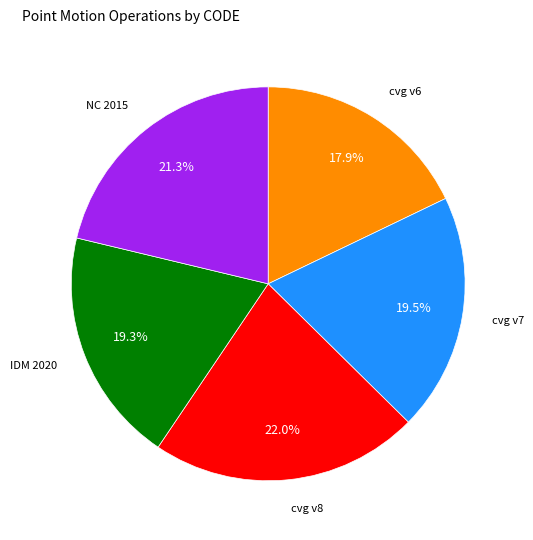

Does any single category account for the majority?

No